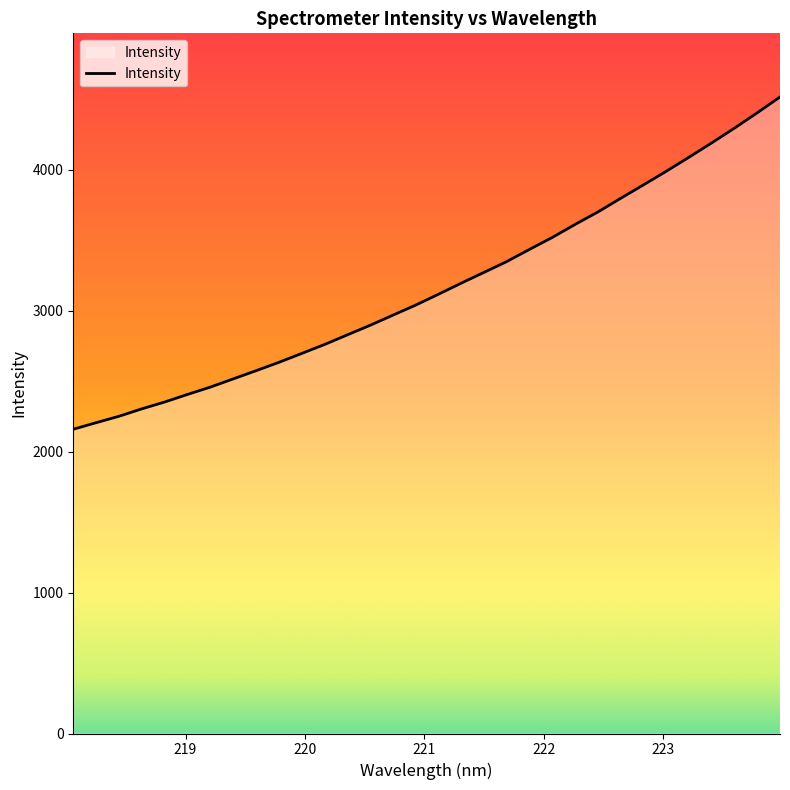

Does the chart display data point markers on the line(s)?

No